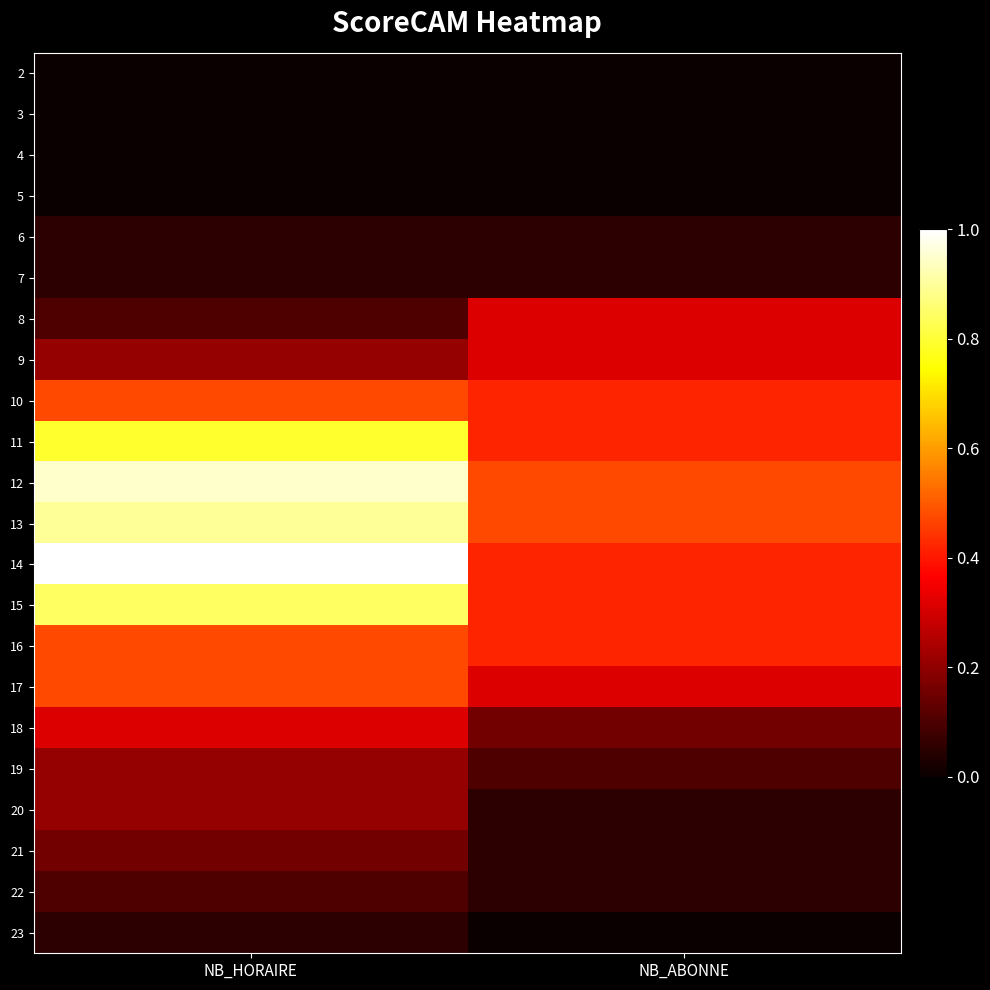

Rank the series at NB_ABONNE from lowest to highest value.

2, 3, 4, 5, 23, 6, 7, 20, 21, 22, 19, 18, 8, 9, 17, 10, 11, 14, 15, 16, 12, 13